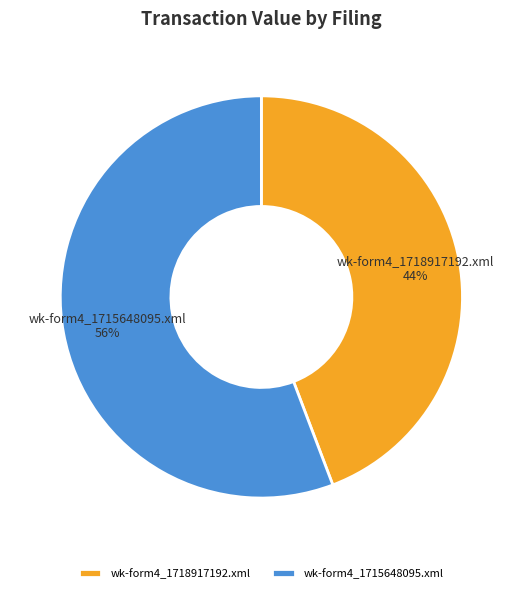

Does wk-form4_1715648095.xml represent more than half of the total?

Yes